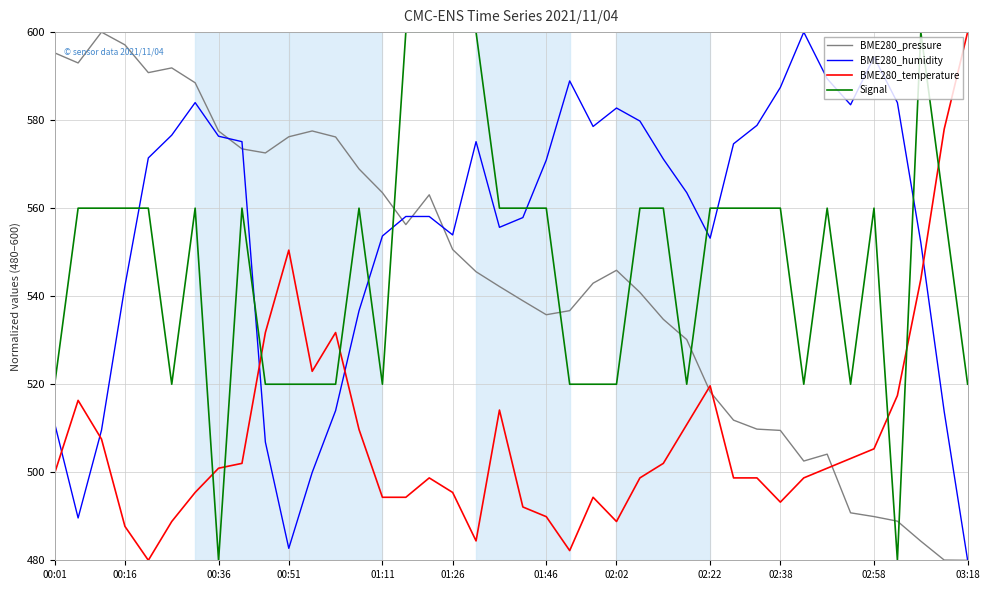

After their last crossing, which series has the higher values: BME280_humidity or Signal?

Signal